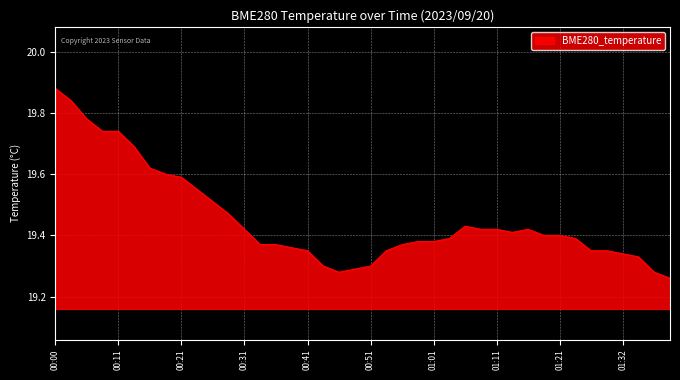

What is the difference between the maximum and minimum values?

0.6